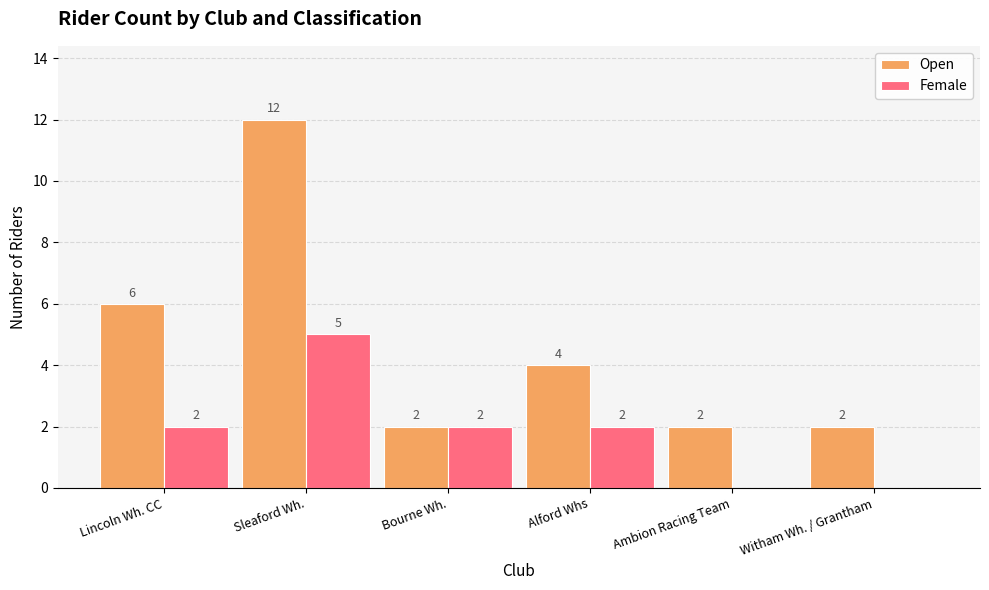

How many groups of bars are there?

6